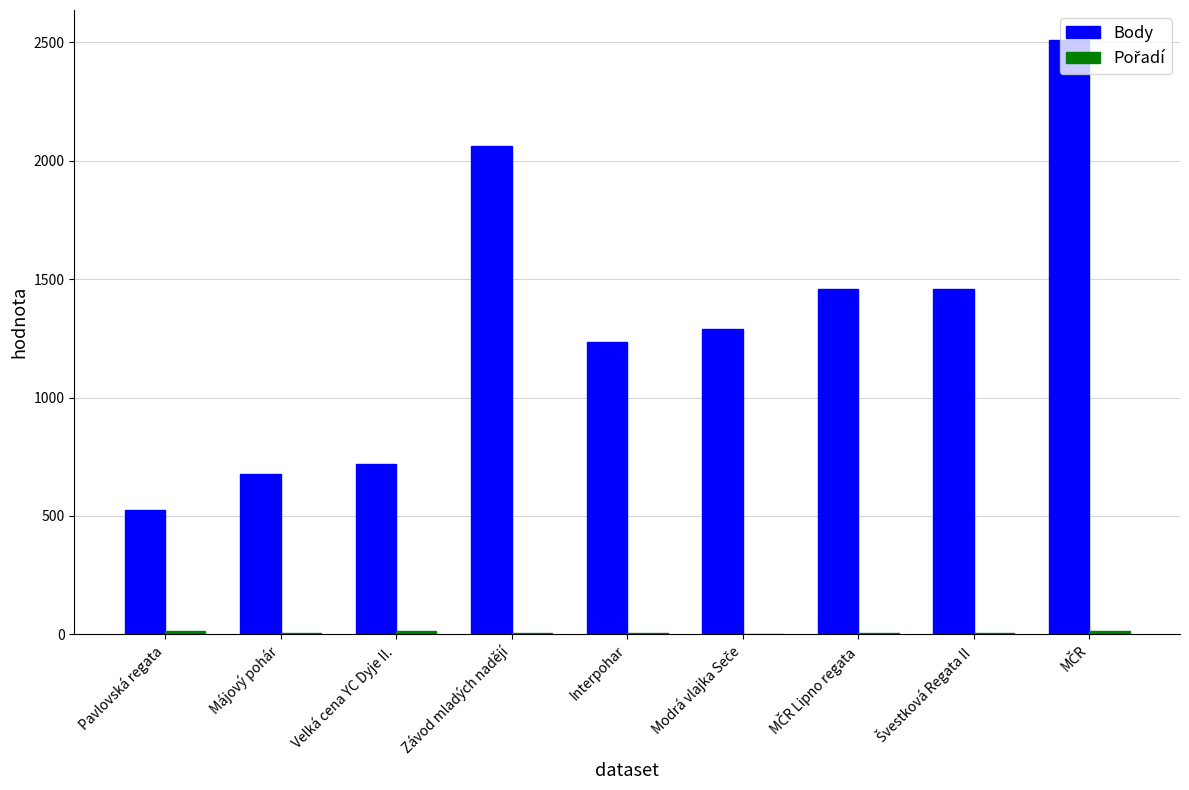

The Body series shows 678 at Májový pohár. True or false?

True